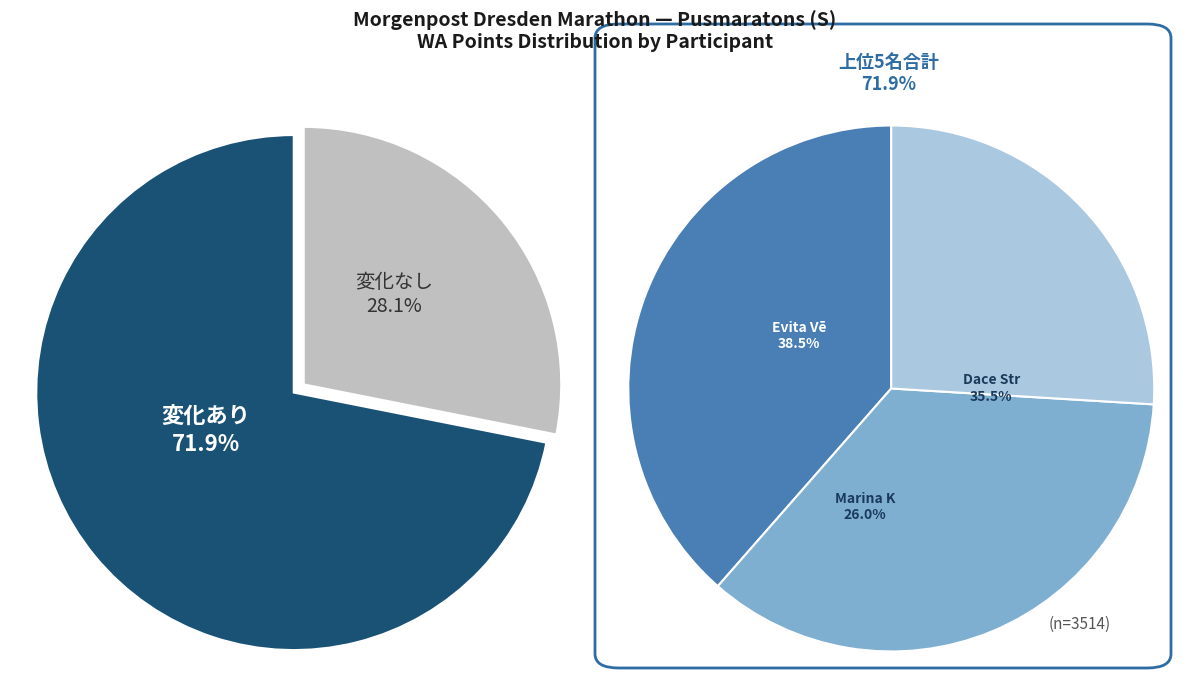

Is Indra Vālande the majority of the pie?

No